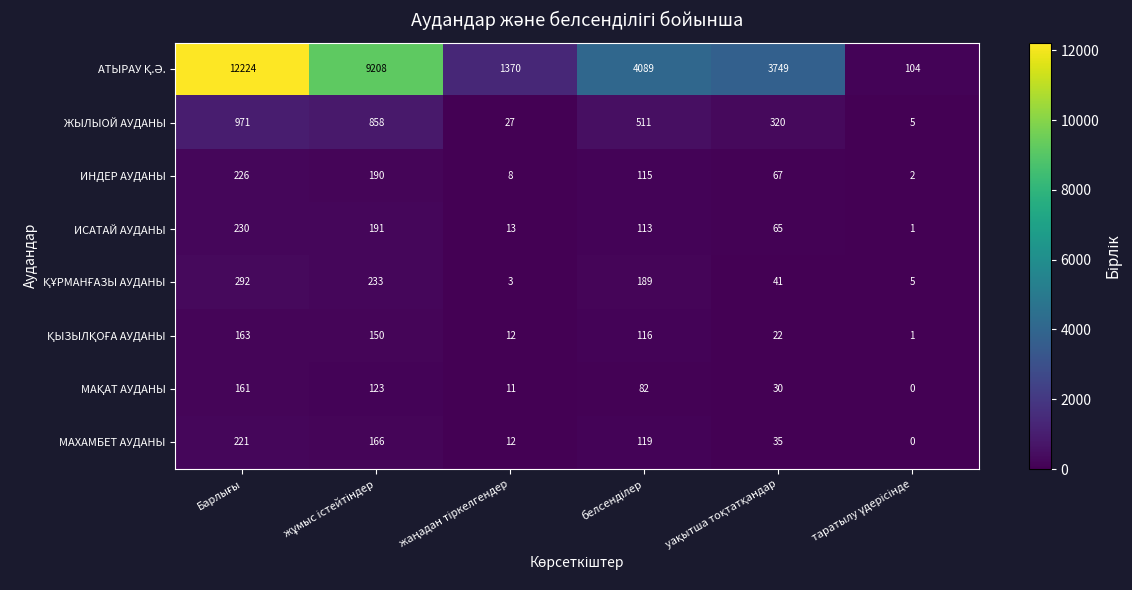

What is the difference between the maximum and minimum values in the ЖЫЛЫОЙ АУДАНЫ series?

966